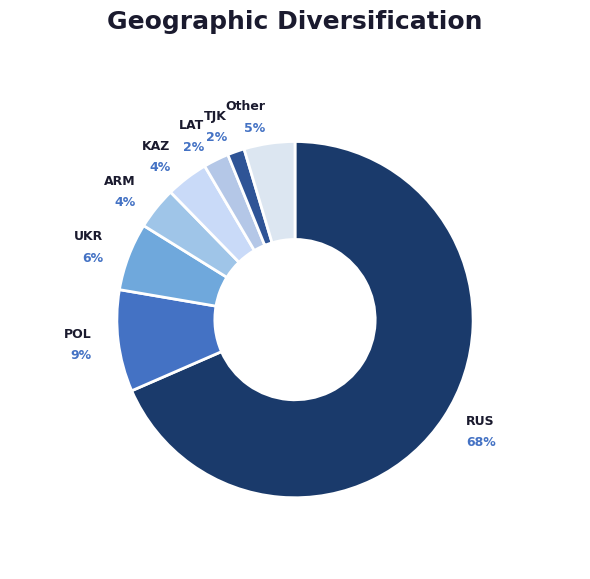

To the nearest percent, what is the difference between the LAT and UKR slice percentages?

4%